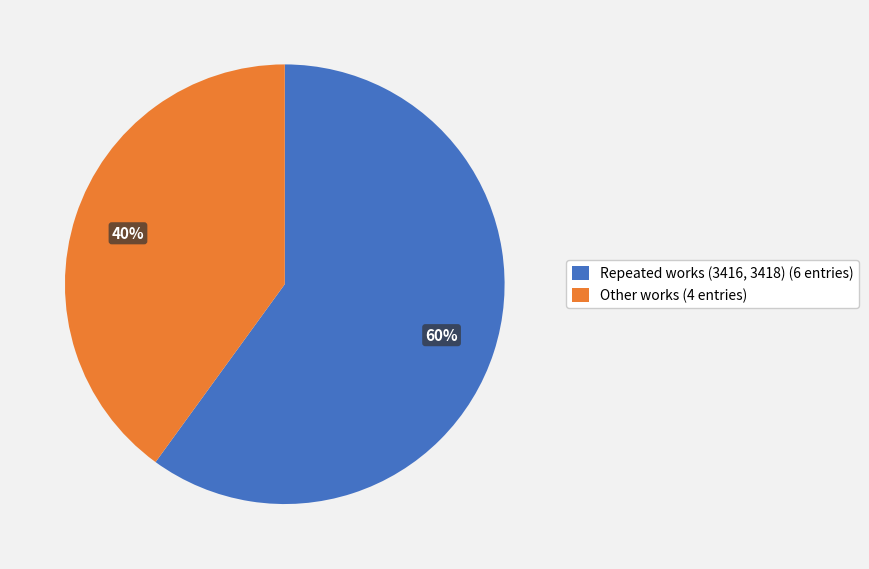

Do Other works (4 entries) and Repeated works (3416, 3418) (6 entries) together represent more than half of the pie?

Yes